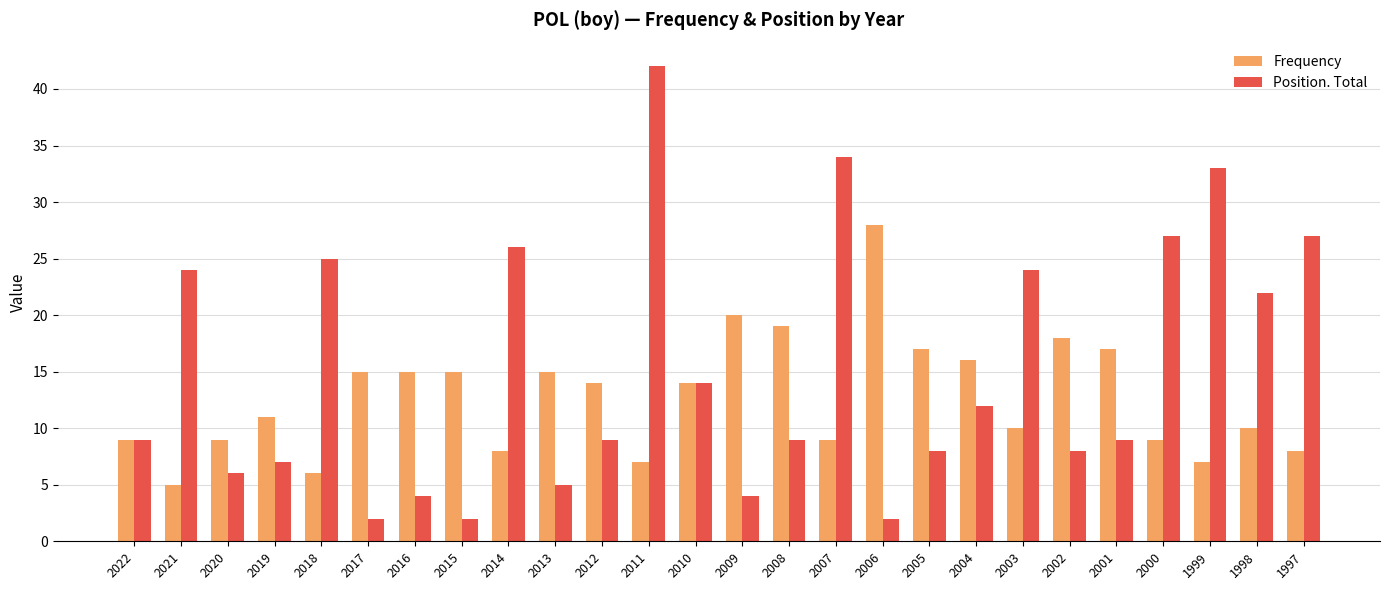

Count the number of data series in this chart.

2